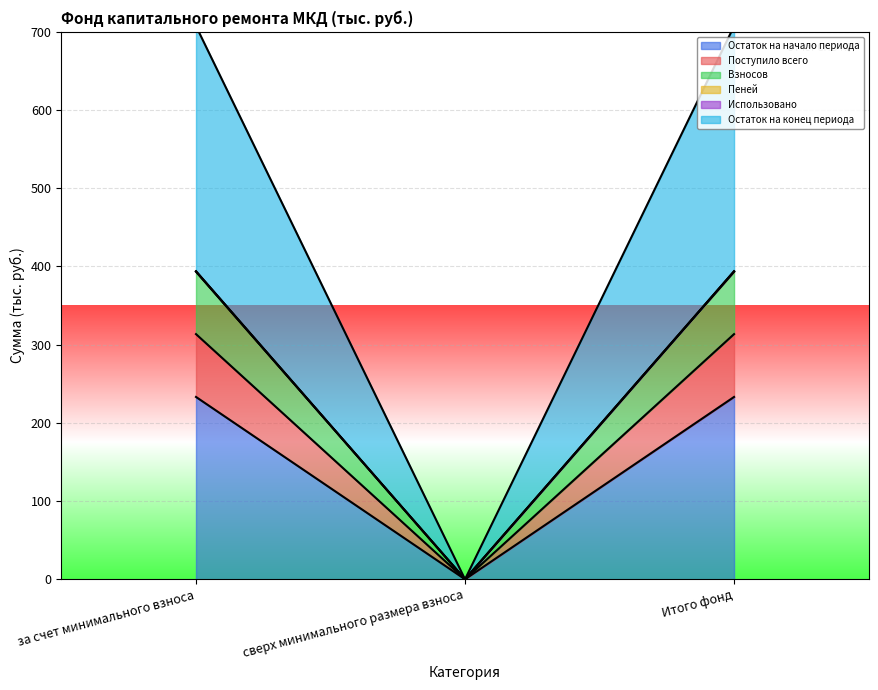

The Пеней series shows 159.9 at Итого фонд. True or false?

False